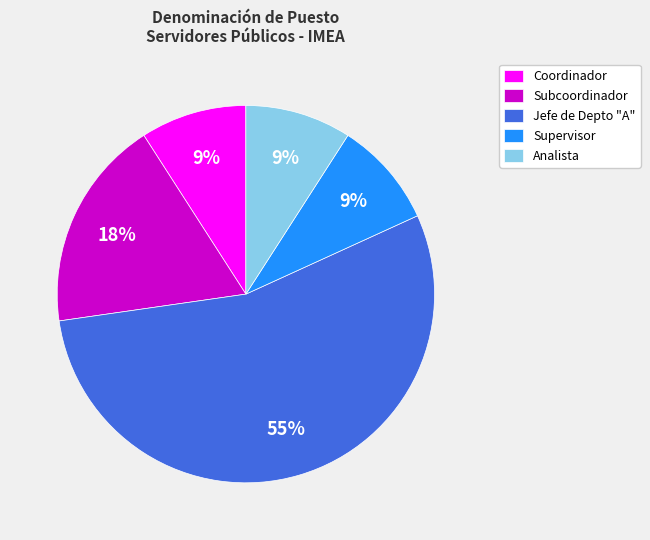

To the nearest percent, what is the difference between the Subcoordinador and Supervisor slice percentages?

9%